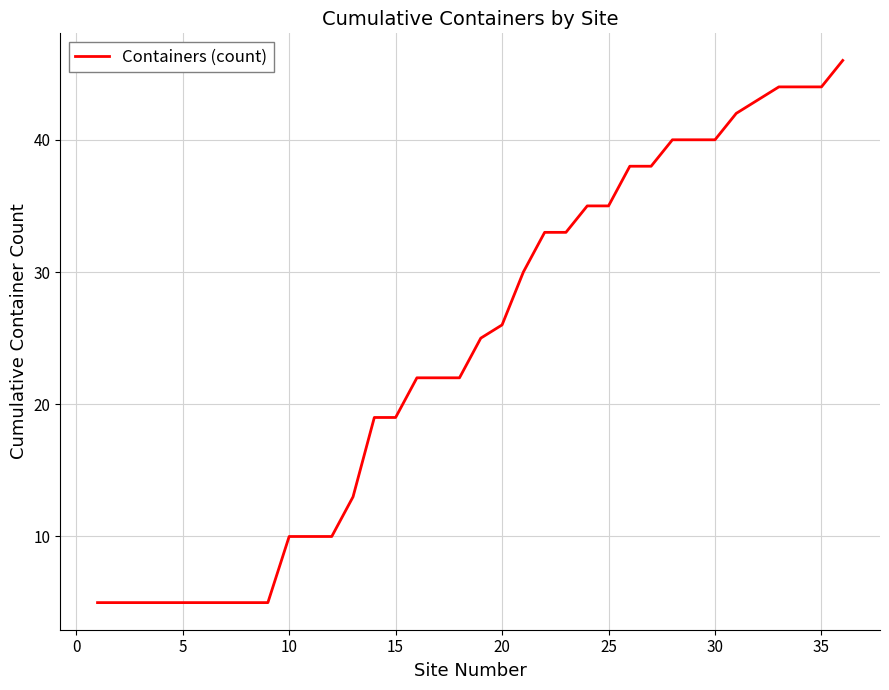

What is the sum of all values?

868